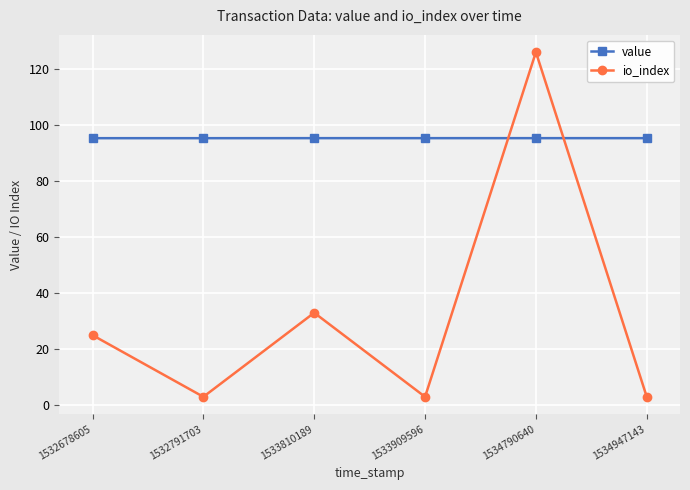

What are all the series names shown in the legend?

value, io_index